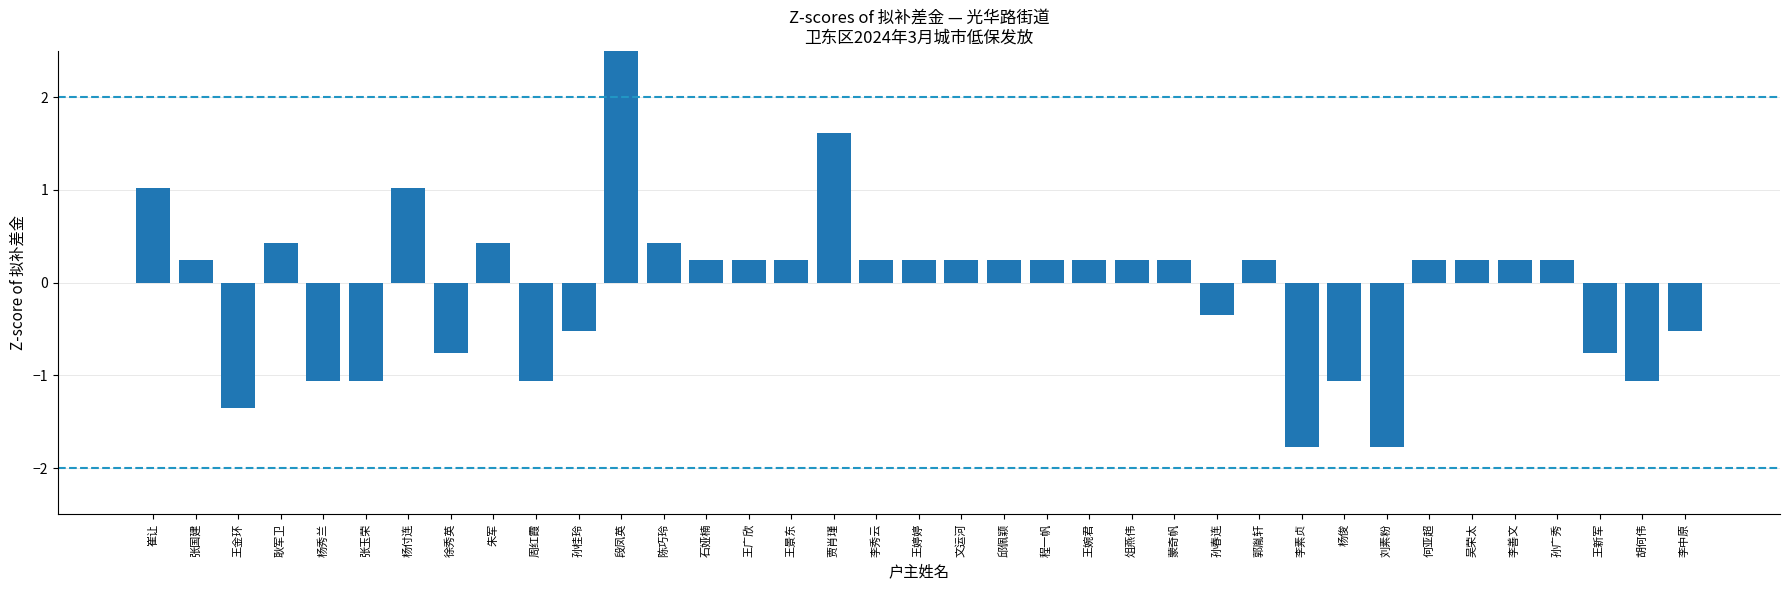

How many values are below zero?

13